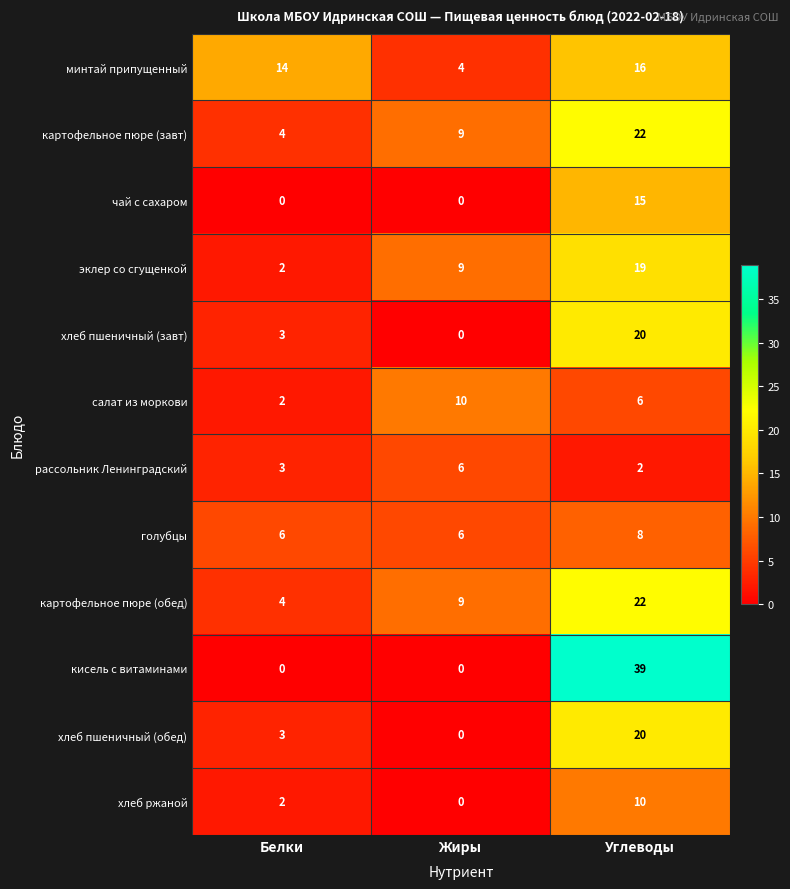

Which series has the largest total across all categories?

кисель с витаминами